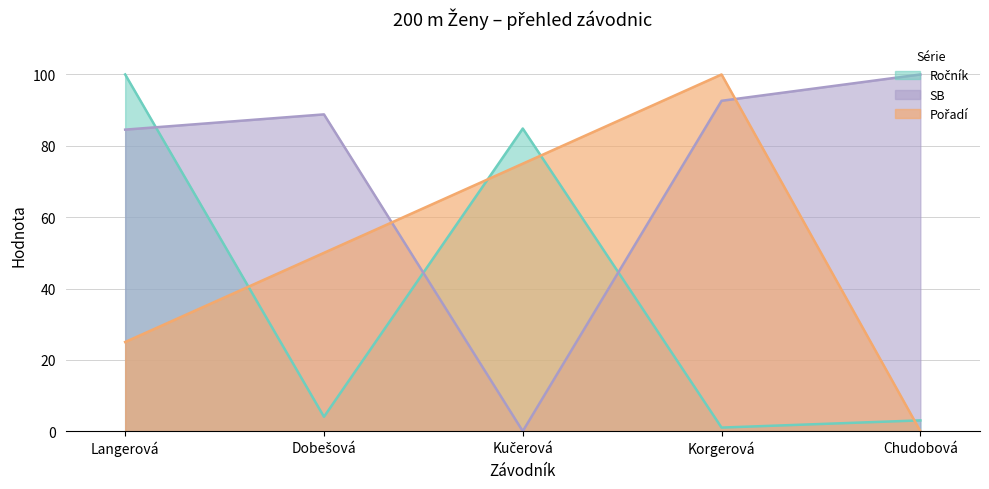

How many lines are shown in the chart?

3